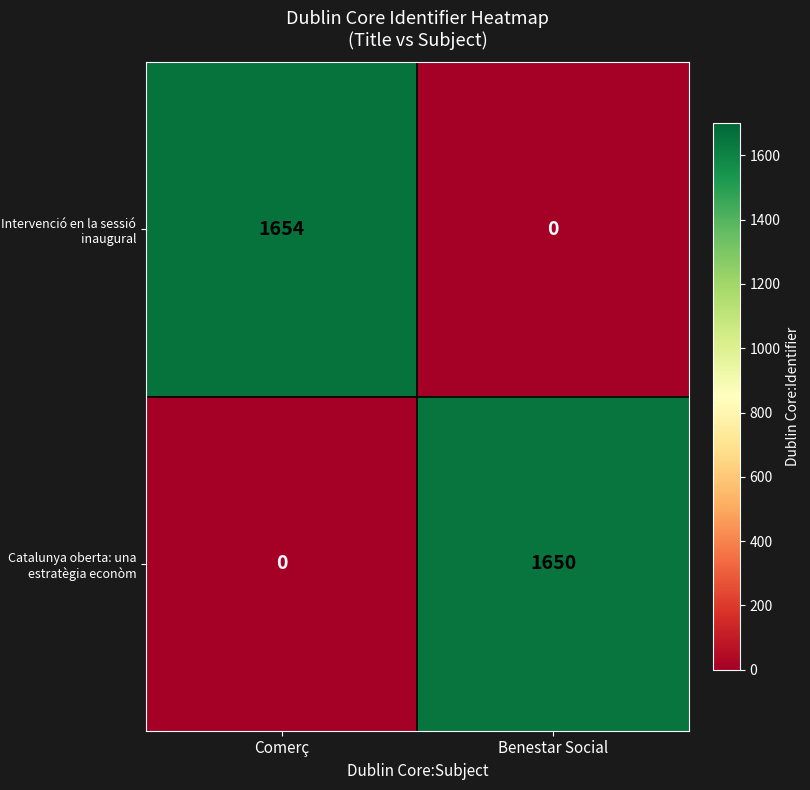

What is the average value of the Catalunya oberta: una estratègia econòm series?

825